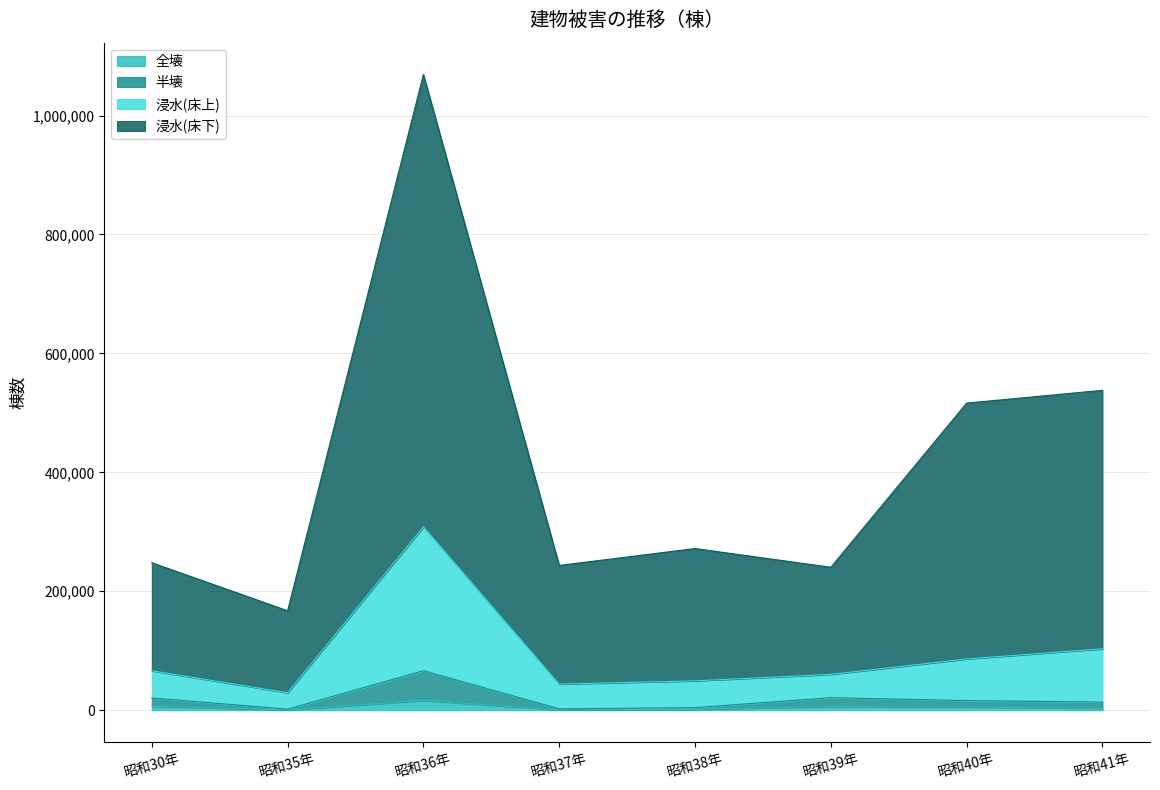

At which category is the sum across all series the highest?

昭和36年